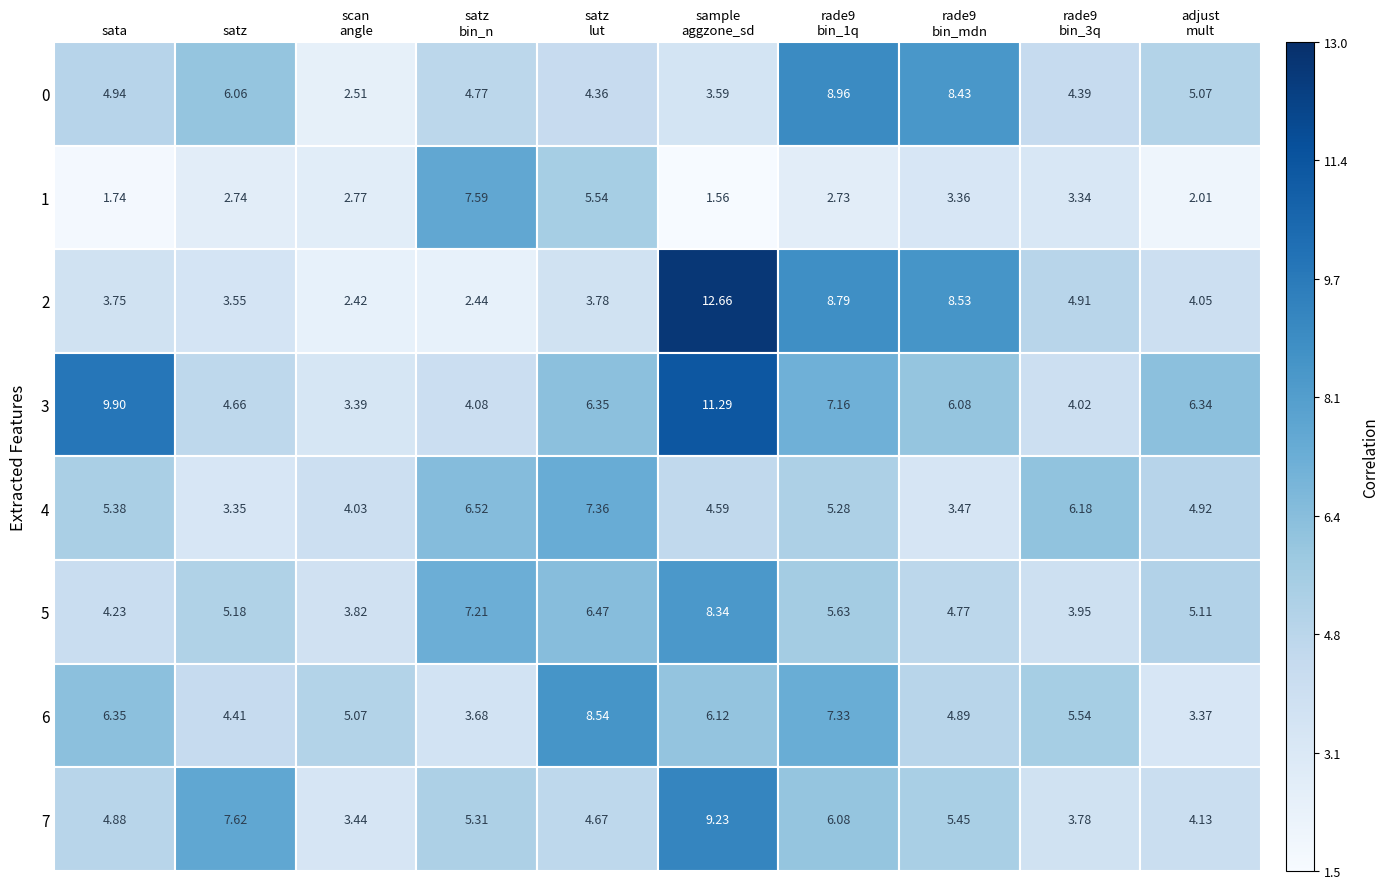

Is the value of 6 at rade9 bin_1q greater than the value of 2 at rade9 bin_mdn?

No